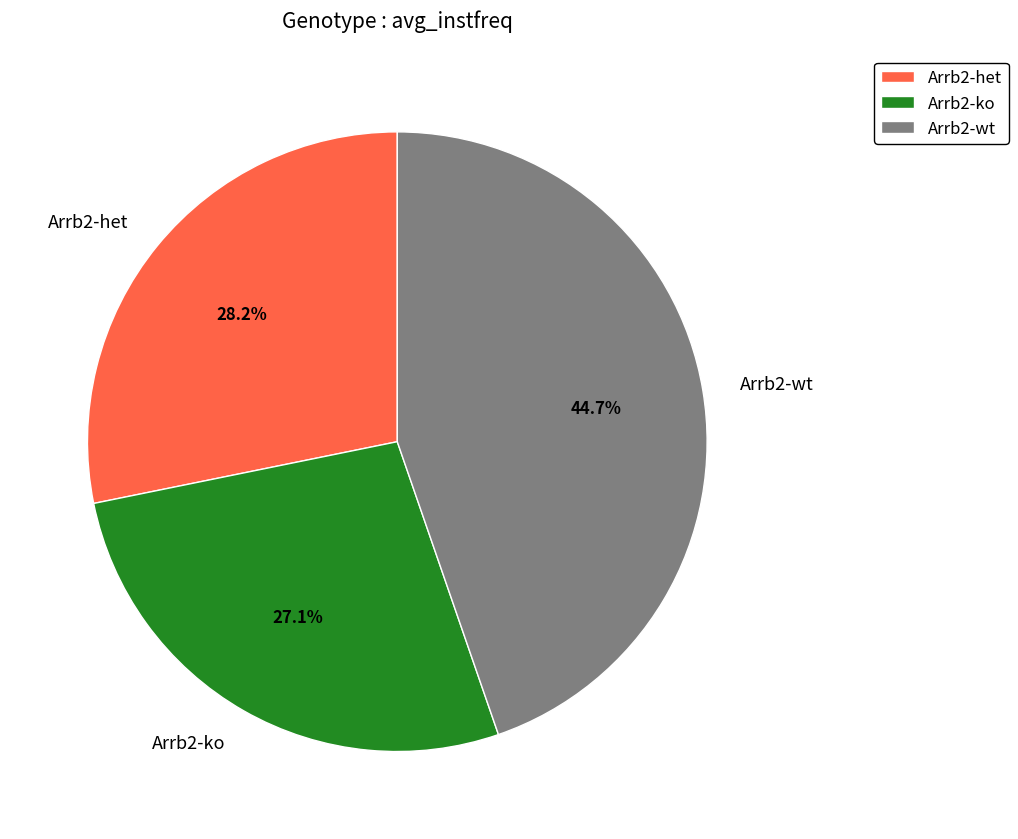

To the nearest percent, what portion does Arrb2-het represent?

28%